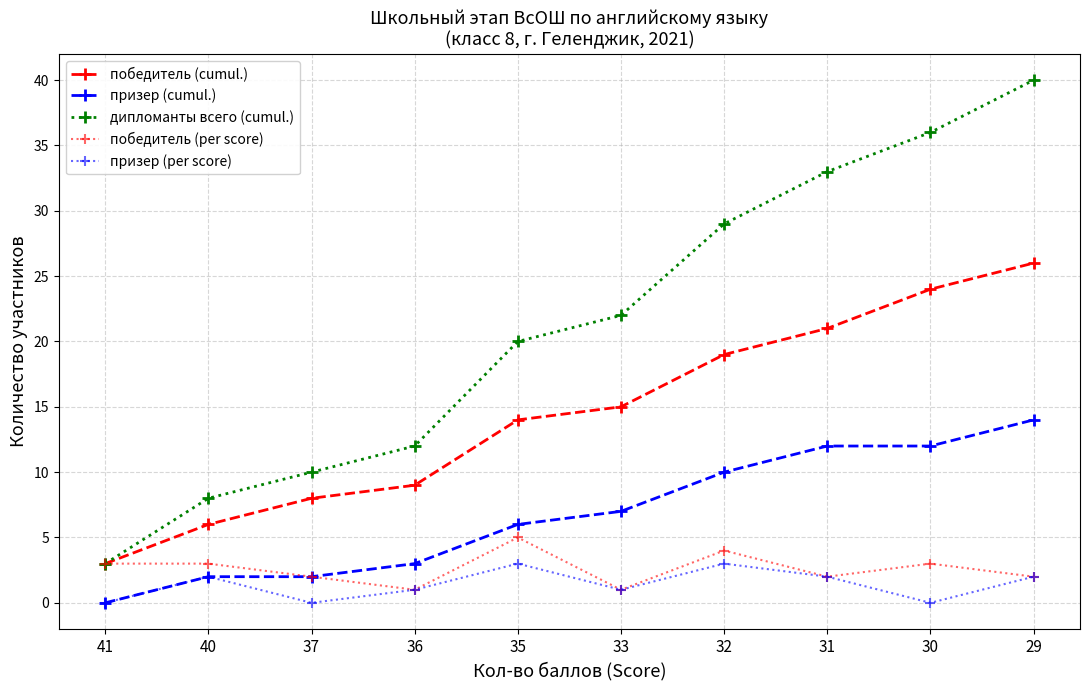

True or false: призер (per score) and дипломанты всего (cumul.) cross at least once.

False